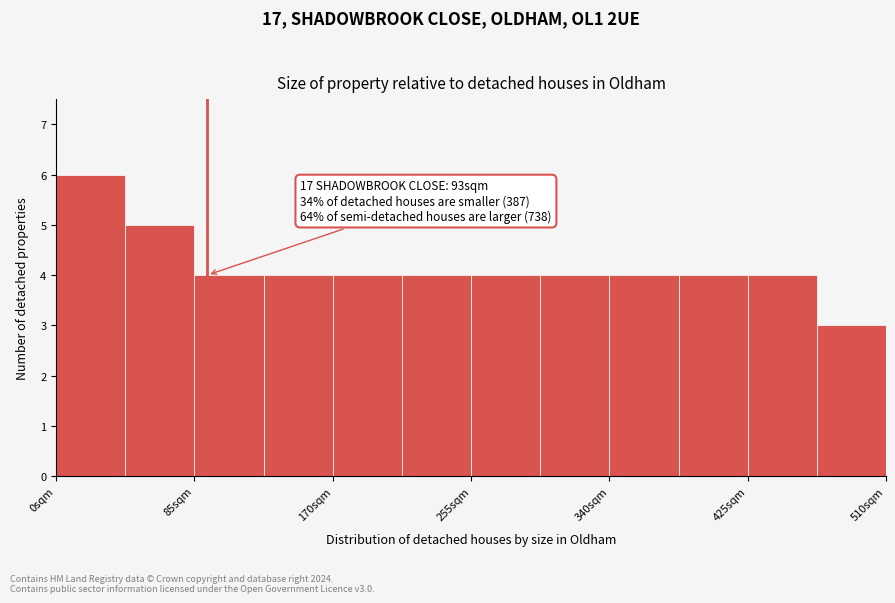

Which range on the x-axis has the tallest bar?

0 to 40